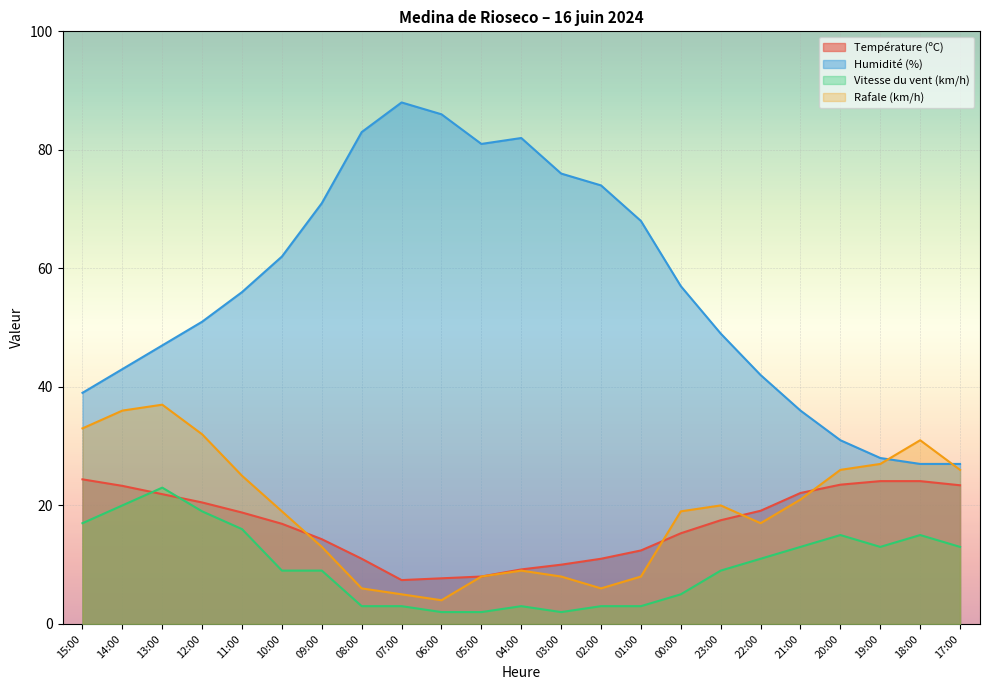

True or false: Rafale (km/h) has a value of 25.0 at 11:00.

True